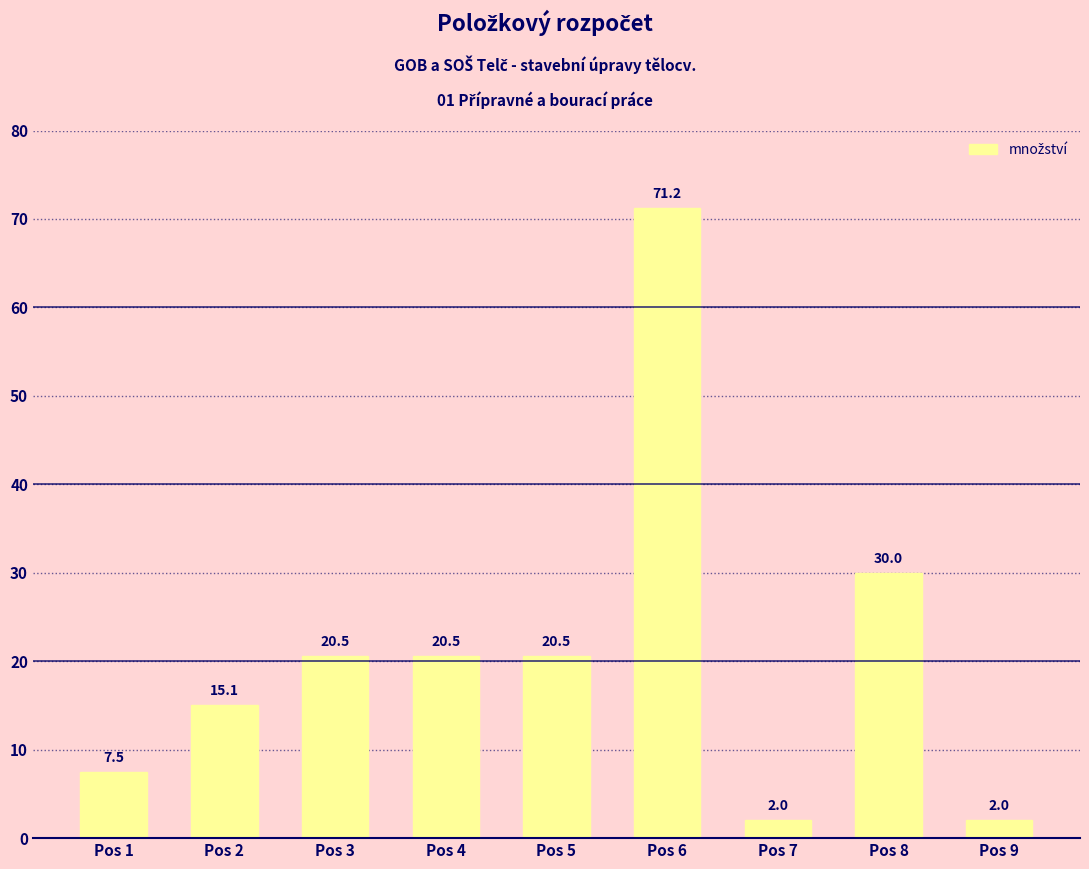

What is the average value?

21.0